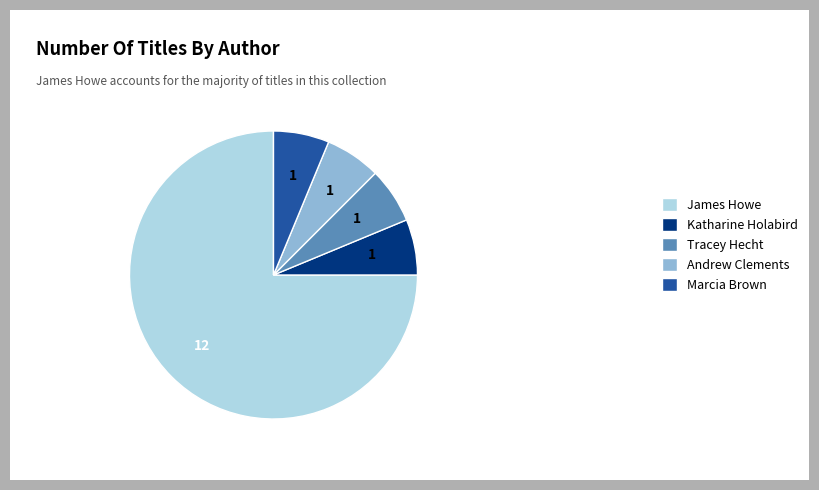

Is the sum of Andrew Clements and James Howe greater than half?

Yes